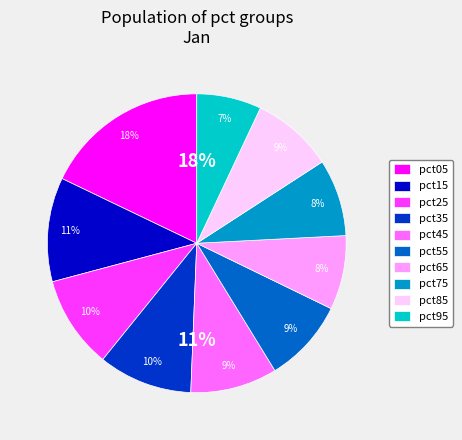

True or false: pct85 accounts for 9% of the total.

True